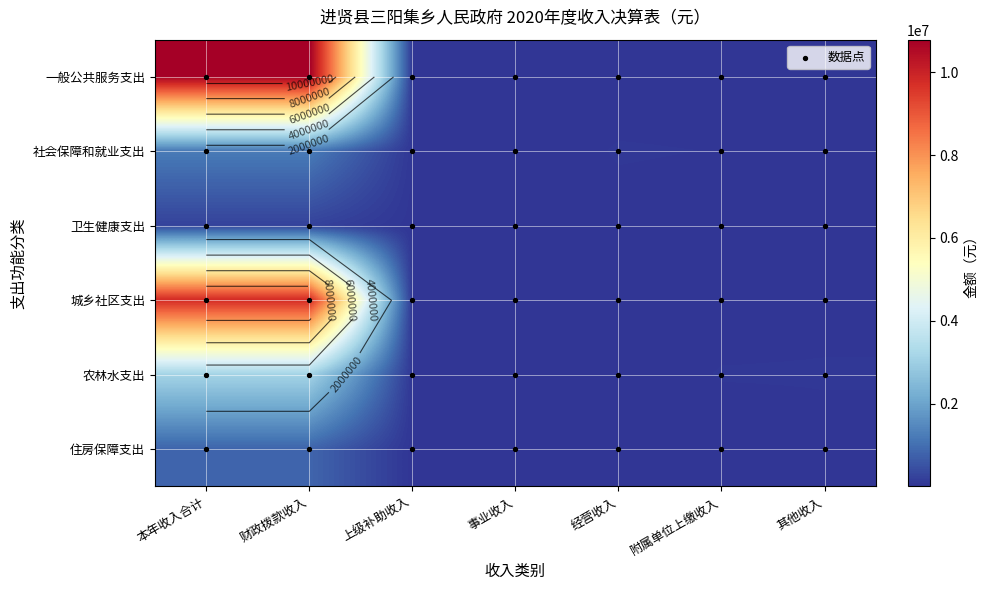

True or false: 一般公共服务支出 has a value of 7287405 at 5.

False